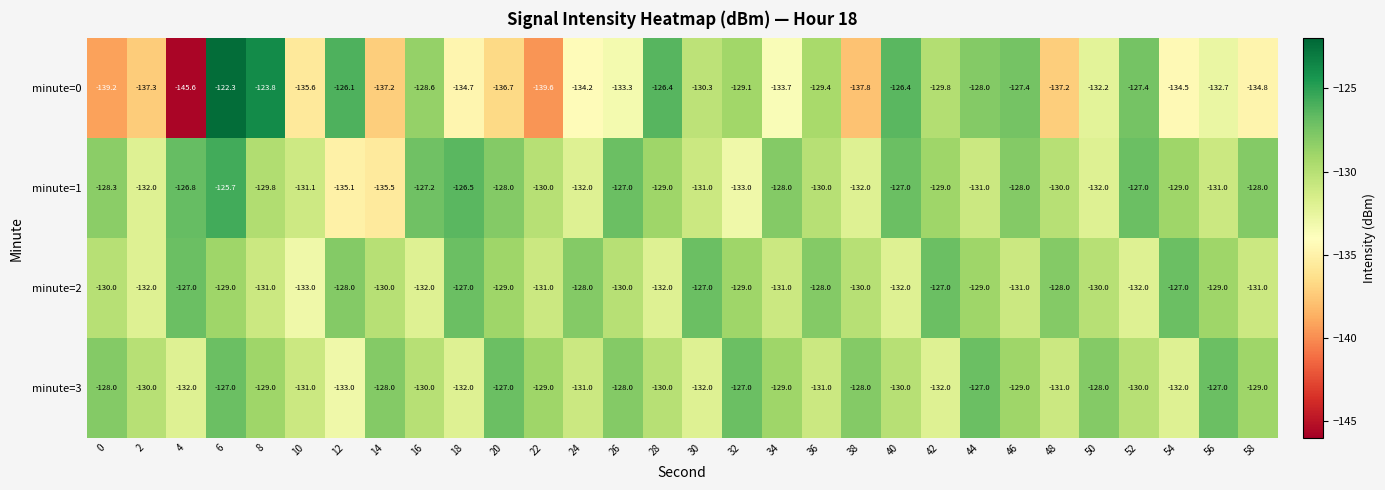

Rank the series at 18 from highest to lowest value.

minute=1, minute=2, minute=3, minute=0